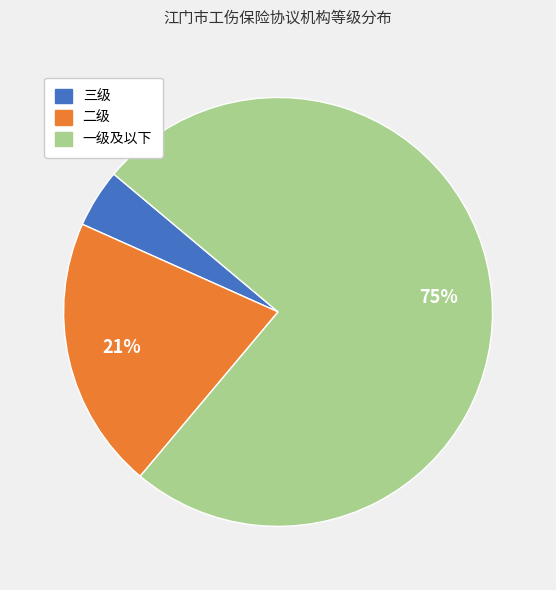

How many segments does this pie chart have?

3